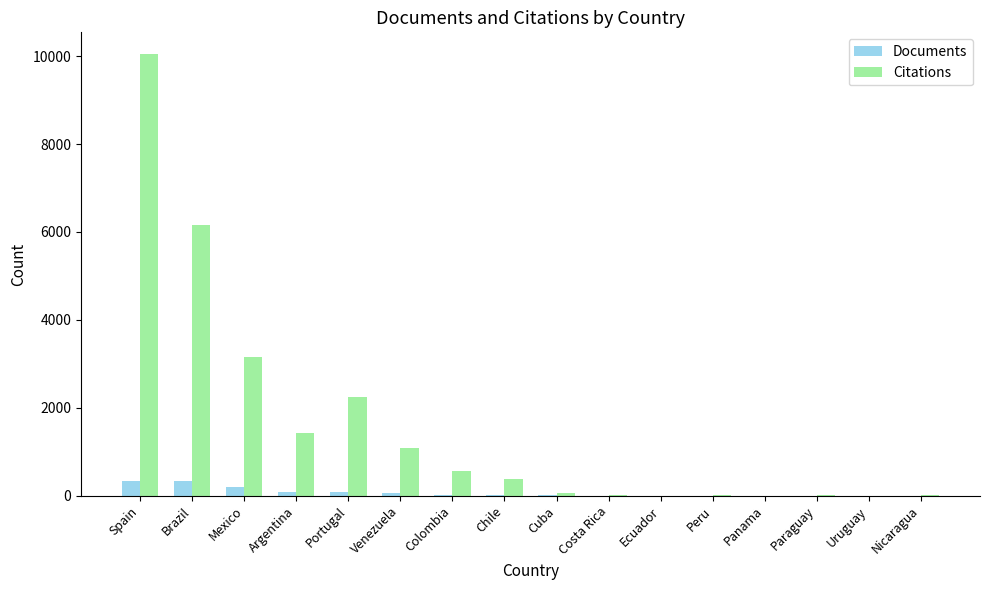

What is the highest value of the Documents series?

337